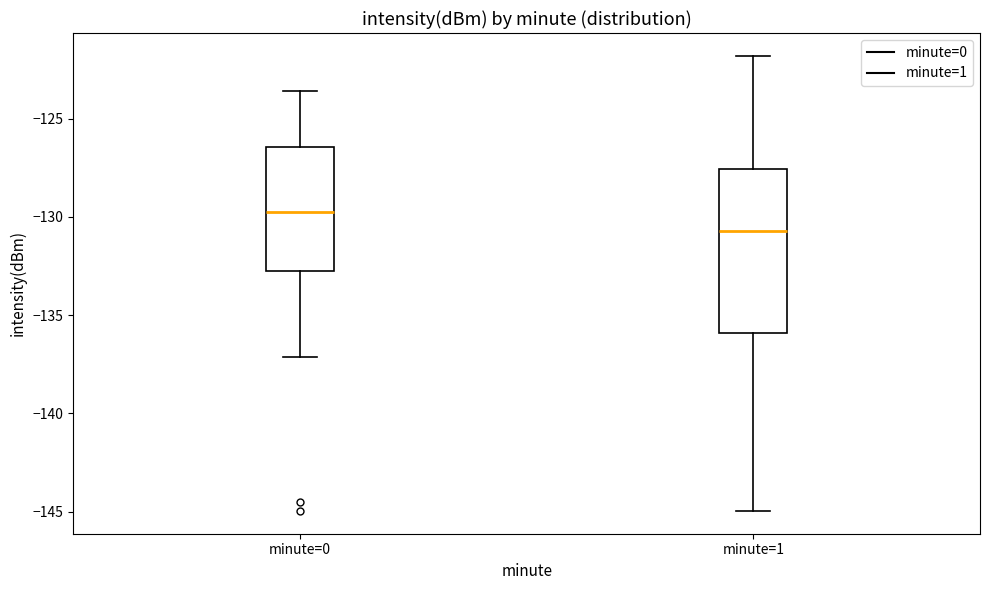

Comparing the boxes themselves (not the whiskers), which one is the tallest?

minute=1